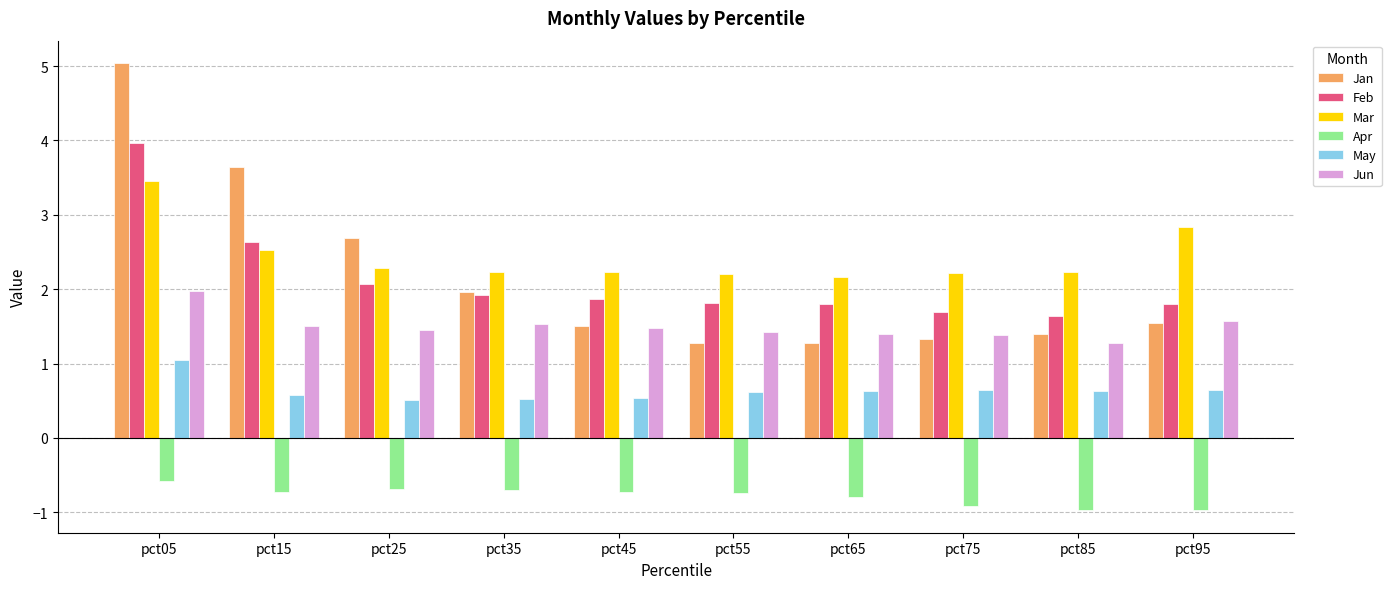

What is the maximum value shown in the chart?

5.0